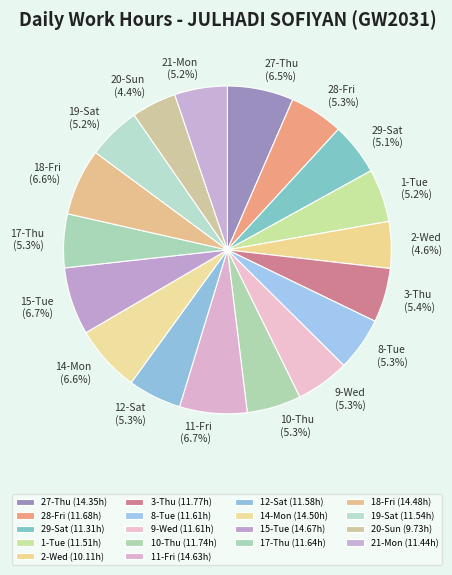

The 10-Thu slice represents 5% of the pie. True or false?

True